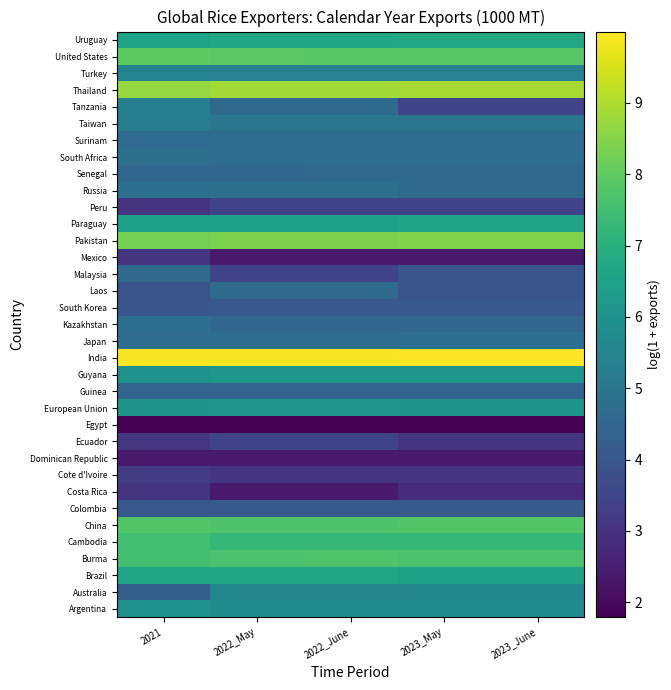

Reading left to right, list all the values displayed in this chart.

Argentina: 2021=6.0	2022_May=5.8	2022_June=5.8	2023_May=5.8	2023_June=5.8
Australia: 2021=4.3	2022_May=5.5	2022_June=5.5	2023_May=5.6	2023_June=5.6
Brazil: 2021=6.7	2022_May=6.7	2022_June=6.7	2023_May=6.5	2023_June=6.5
Burma: 2021=7.6	2022_May=7.7	2022_June=7.7	2023_May=7.7	2023_June=7.7
Cambodia: 2021=7.5	2022_May=7.2	2022_June=7.2	2023_May=7.2	2023_June=7.2
China: 2021=7.8	2022_May=7.7	2022_June=7.7	2023_May=7.8	2023_June=7.8
Colombia: 2021=4.0	2022_May=4.1	2022_June=4.1	2023_May=4.1	2023_June=4.1
Costa Rica: 2021=3.0	2022_May=2.4	2022_June=2.4	2023_May=2.8	2023_June=2.8
Cote d'Ivoire: 2021=3.3	2022_May=3.0	2022_June=3.0	2023_May=3.0	2023_June=3.0
Dominican Republic: 2021=2.4	2022_May=2.4	2022_June=2.4	2023_May=2.4	2023_June=2.4
Ecuador: 2021=3.1	2022_May=3.4	2022_June=3.4	2023_May=3.0	2023_June=3.0
Egypt: 2021=1.8	2022_May=1.8	2022_June=1.8	2023_May=1.8	2023_June=1.8
European Union: 2021=6.0	2022_May=6.1	2022_June=6.1	2023_May=6.0	2023_June=6.0
Guinea: 2021=4.4	2022_May=4.4	2022_June=4.4	2023_May=4.4	2023_June=4.4
Guyana: 2021=6.0	2022_May=6.1	2022_June=6.1	2023_May=6.1	2023_June=6.1
India: 2021=10.0	2022_May=10.0	2022_June=10.0	2023_May=10.0	2023_June=10.0
Japan: 2021=4.7	2022_May=4.7	2022_June=4.7	2023_May=4.8	2023_June=4.8
Kazakhstan: 2021=4.8	2022_May=4.5	2022_June=4.5	2023_May=4.5	2023_June=4.5
South Korea: 2021=4.0	2022_May=4.0	2022_June=4.0	2023_May=4.0	2023_June=4.0
Laos: 2021=3.9	2022_May=4.6	2022_June=4.6	2023_May=3.9	2023_June=3.9
Malaysia: 2021=4.6	2022_May=3.4	2022_June=3.4	2023_May=3.9	2023_June=3.9
Mexico: 2021=3.0	2022_May=2.4	2022_June=2.4	2023_May=2.4	2023_June=2.4
Pakistan: 2021=8.3	2022_May=8.4	2022_June=8.4	2023_May=8.4	2023_June=8.4
Paraguay: 2021=6.5	2022_May=6.5	2022_June=6.5	2023_May=6.6	2023_June=6.6
Peru: 2021=3.0	2022_May=3.4	2022_June=3.4	2023_May=3.4	2023_June=3.4
Russia: 2021=4.8	2022_May=4.8	2022_June=4.8	2023_May=4.6	2023_June=4.6
Senegal: 2021=4.5	2022_May=4.5	2022_June=4.6	2023_May=4.6	2023_June=4.6
South Africa: 2021=4.8	2022_May=4.8	2022_June=4.8	2023_May=4.8	2023_June=4.8
Surinam: 2021=4.7	2022_May=4.7	2022_June=4.7	2023_May=4.7	2023_June=4.7
Taiwan: 2021=5.3	2022_May=5.0	2022_June=5.0	2023_May=5.0	2023_June=5.0
Tanzania: 2021=5.3	2022_May=4.6	2022_June=4.6	2023_May=3.4	2023_June=3.4
Thailand: 2021=8.7	2022_May=8.9	2022_June=8.9	2023_May=8.9	2023_June=8.9
Turkey: 2021=5.5	2022_May=5.4	2022_June=5.4	2023_May=5.4	2023_June=5.4
United States: 2021=8.0	2022_May=7.9	2022_June=7.9	2023_May=7.9	2023_June=7.9
Uruguay: 2021=6.6	2022_May=6.7	2022_June=6.7	2023_May=6.7	2023_June=6.7